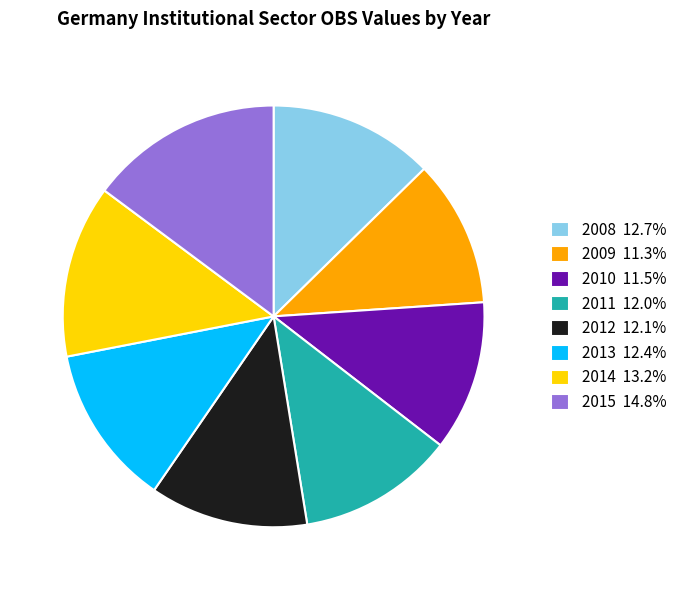

Is the sum of 2015 14.8% and 2008 12.7% greater than half?

No